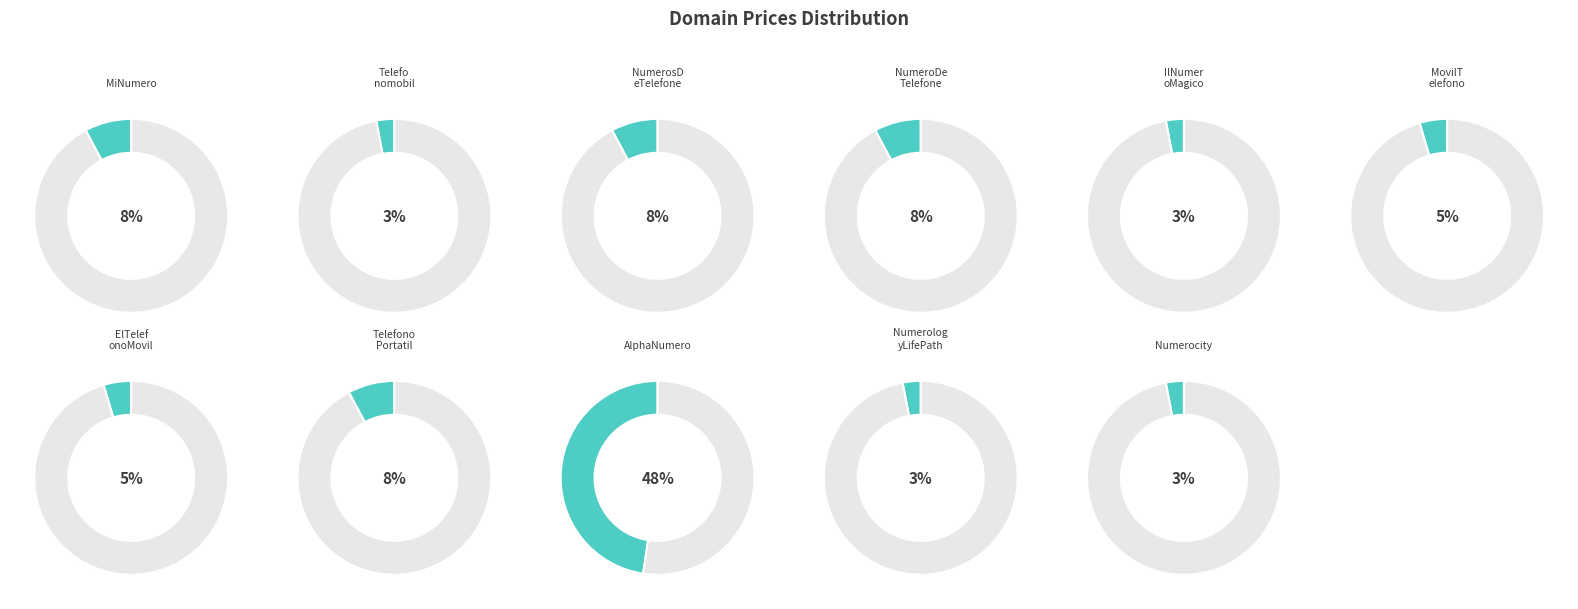

Is there any slice that represents more than half of the pie?

No